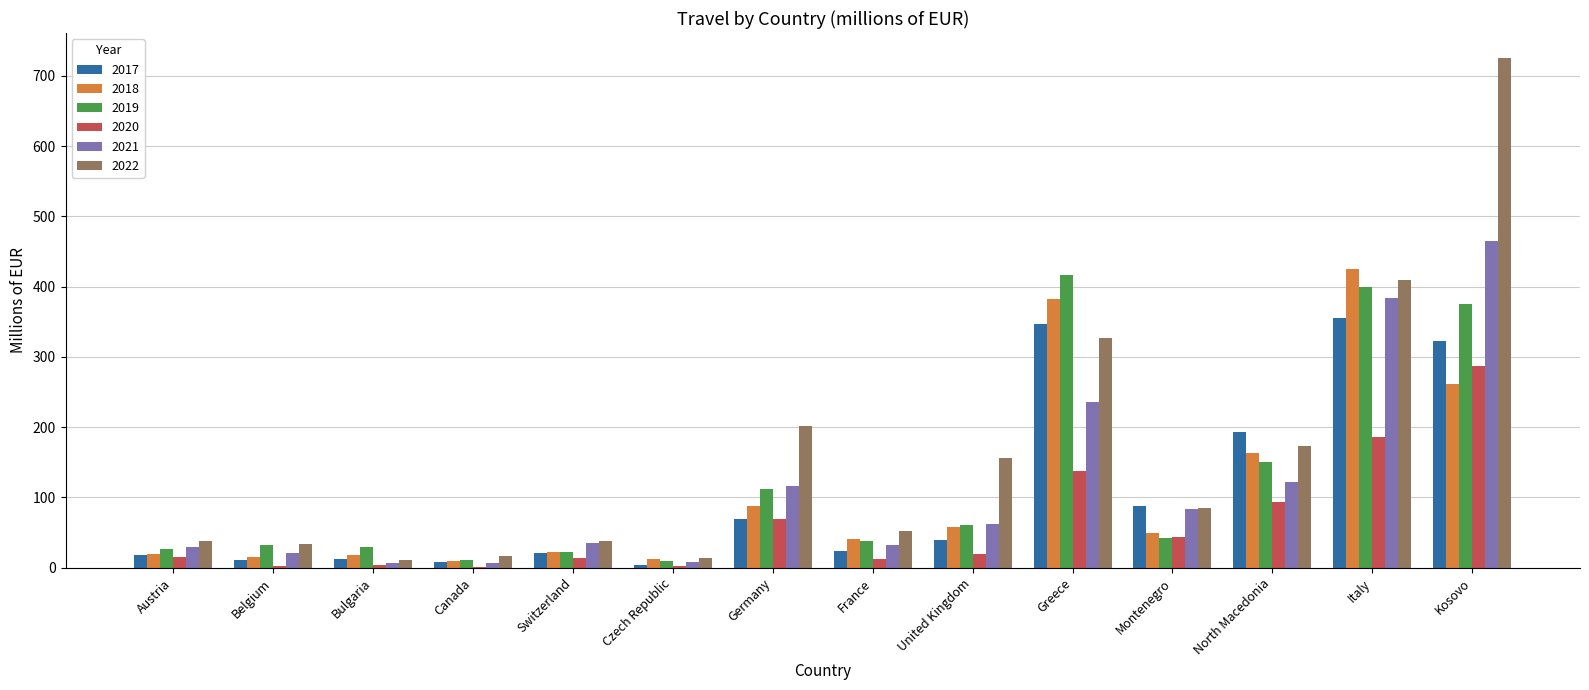

Which series has the largest range (max minus min)?

2022